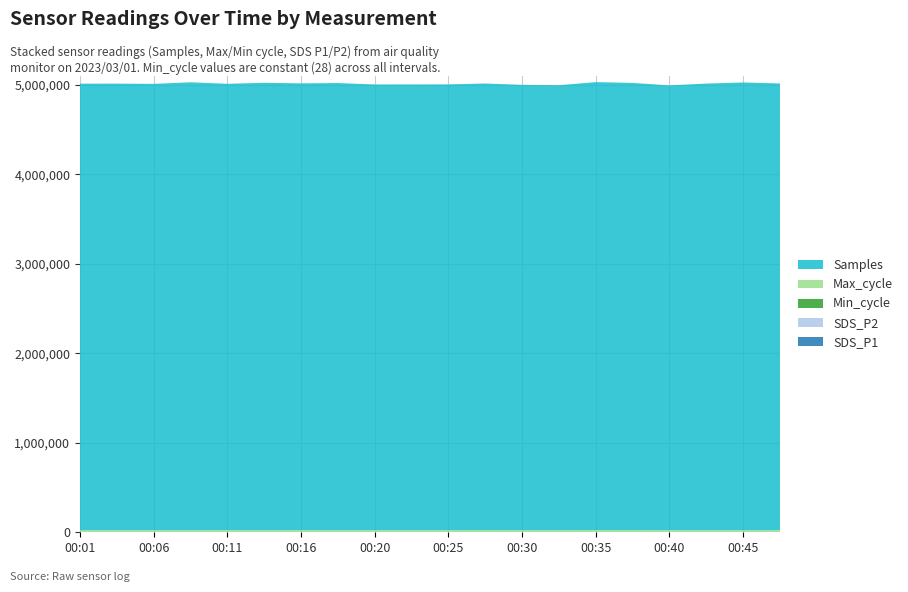

Reading left to right, extract all data points from this chart.

SDS_P1: 00:01=12.7	00:03=16.1	00:06=17.4	00:08=16.9	00:11=14.1	00:13=14.3	00:16=14.4	00:18=15.1	00:20=16.8	00:23=12.9	00:25=14.6	00:28=13.3	00:30=11.3	00:33=10.5	00:35=12.4	00:37=12.8	00:40=12.2	00:42=12.3	00:45=15.8	00:47=12.2
SDS_P2: 00:01=6.9	00:03=7.7	00:06=8.4	00:08=7.2	00:11=6.9	00:13=6.8	00:16=7.4	00:18=6.8	00:20=6.6	00:23=6.7	00:25=6.2	00:28=6.4	00:30=5.4	00:33=5.7	00:35=5.7	00:37=5.7	00:40=6.0	00:42=5.7	00:45=6.4	00:47=6.7
Min_cycle: 00:01=28.0	00:03=28.0	00:06=28.0	00:08=28.0	00:11=28.0	00:13=28.0	00:16=28.0	00:18=28.0	00:20=28.0	00:23=28.0	00:25=28.0	00:28=28.0	00:30=28.0	00:33=28.0	00:35=28.0	00:37=28.0	00:40=28.0	00:42=28.0	00:45=28.0	00:47=28.0
Max_cycle: 00:01=20023.0	00:03=20076.0	00:06=20176.0	00:08=20118.0	00:11=20441.0	00:13=20038.0	00:16=20407.0	00:18=20061.0	00:20=20069.0	00:23=20038.0	00:25=20034.0	00:28=20841.0	00:30=20066.0	00:33=20066.0	00:35=20800.0	00:37=20453.0	00:40=20093.0	00:42=20038.0	00:45=20280.0	00:47=20046.0
Samples: 00:01=4994287.0	00:03=4994616.0	00:06=4991872.0	00:08=5009520.0	00:11=4992362.0	00:13=5003813.0	00:16=4997266.0	00:18=5001067.0	00:20=4985240.0	00:23=4985571.0	00:25=4986199.0	00:28=4995259.0	00:30=4980970.0	00:33=4976681.0	00:35=5010506.0	00:37=5002340.0	00:40=4974667.0	00:42=4995414.0	00:45=5007462.0	00:47=4996788.0